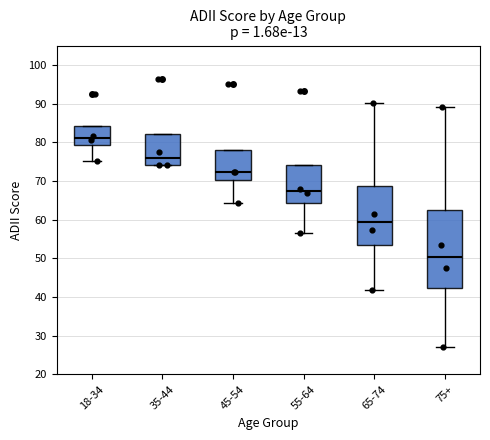

Comparing the boxes themselves (not the whiskers), which one is the tallest?

75+